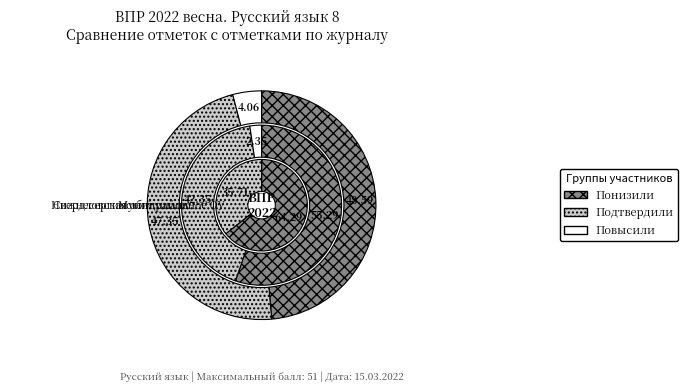

What is the largest slice in the pie chart?

Понизили